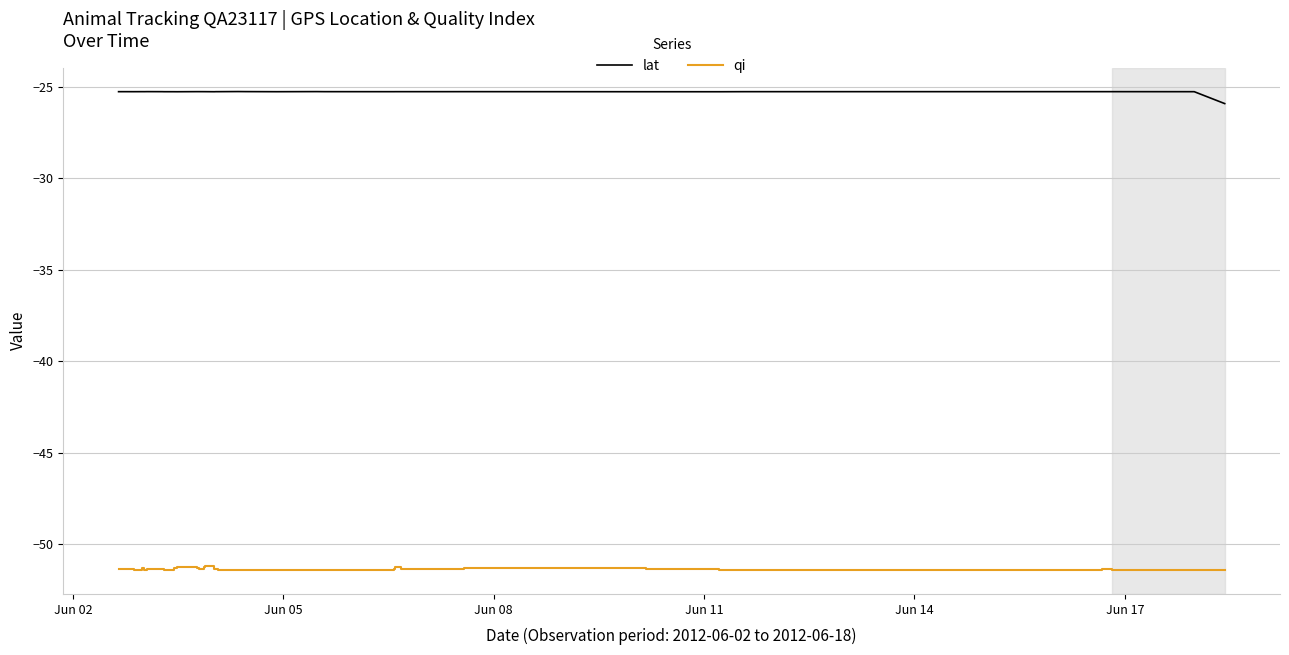

What is the maximum value for lat?

-25.3